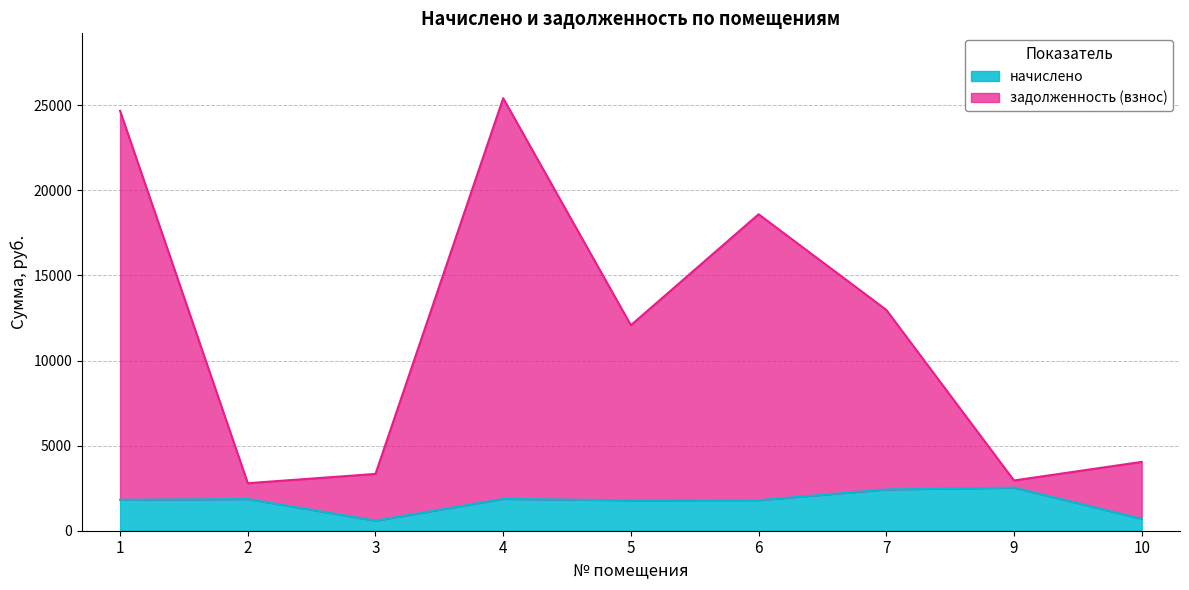

What value does the задолженность (взнос) series have at 4?

25410.2